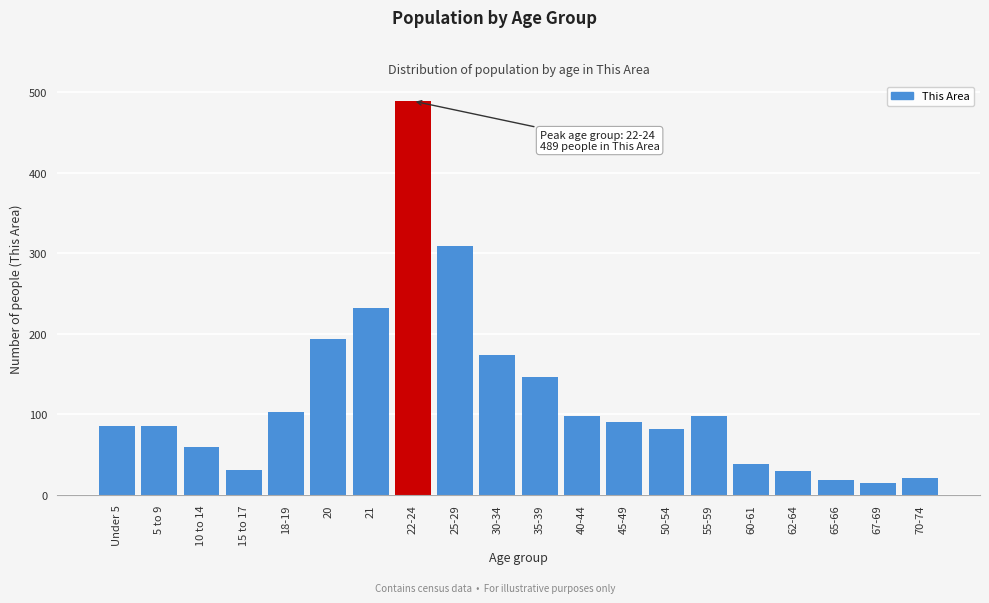

What is the greatest value displayed?

489